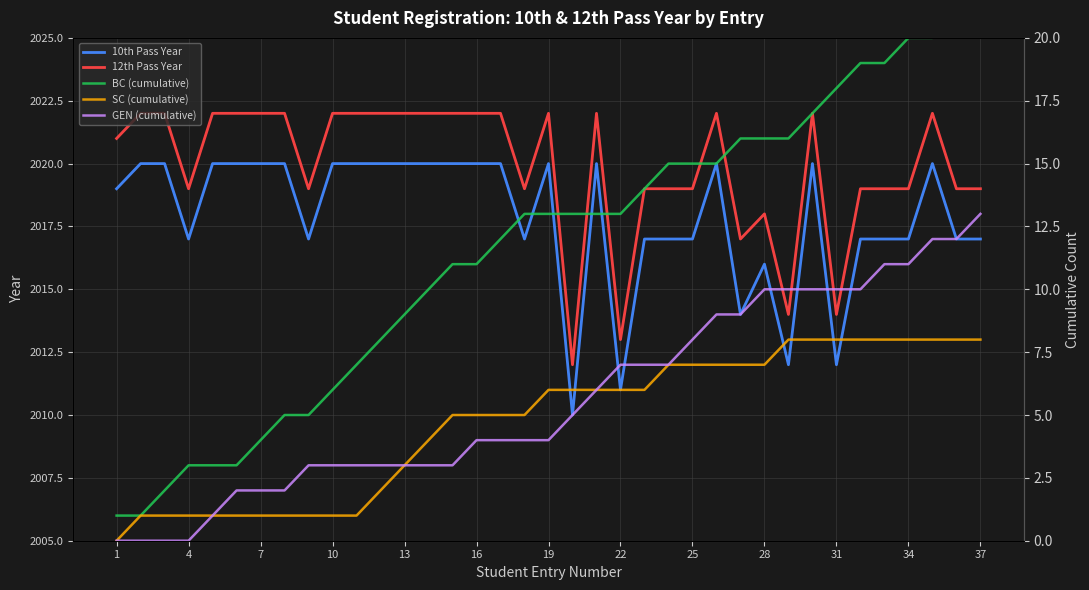

How many data points in BC (cumulative) are less than 13?

17